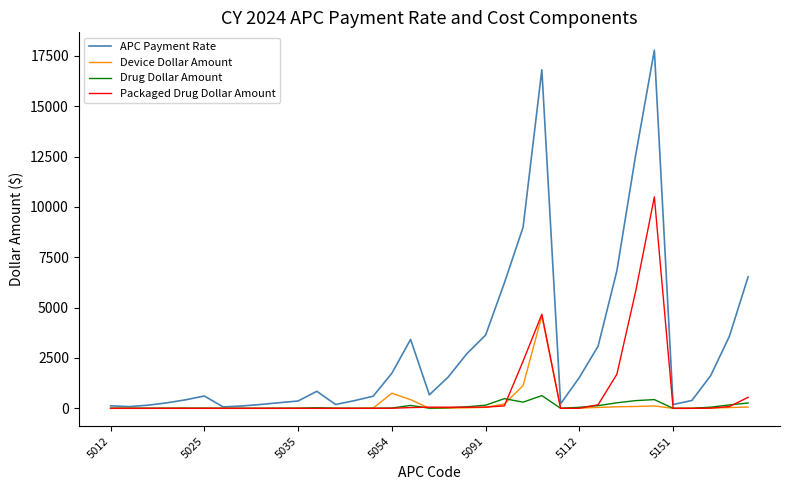

List the series in order of their peak value, lowest first.

Drug Dollar Amount, Device Dollar Amount, Packaged Drug Dollar Amount, APC Payment Rate